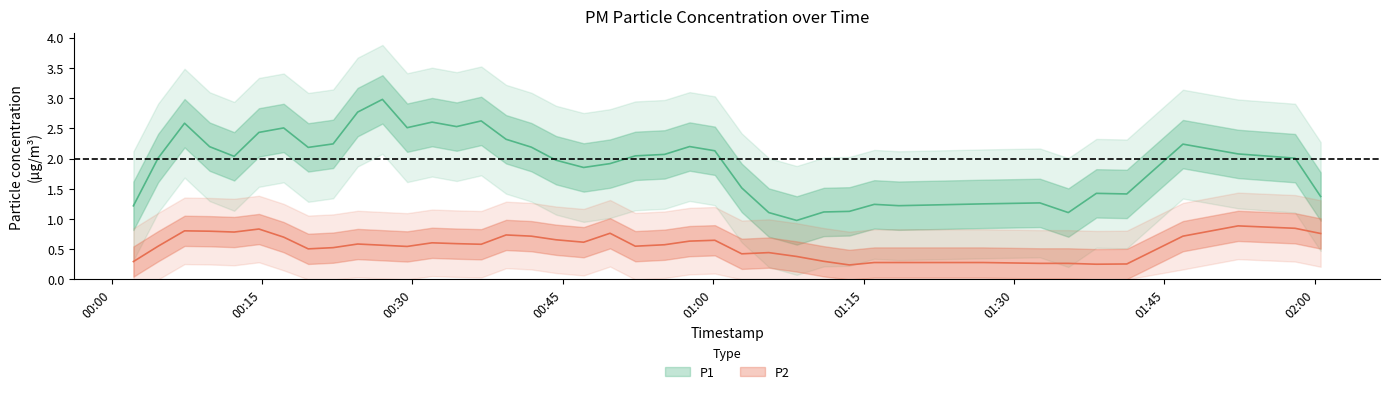

At which category does P1 reach its first local peak?

3